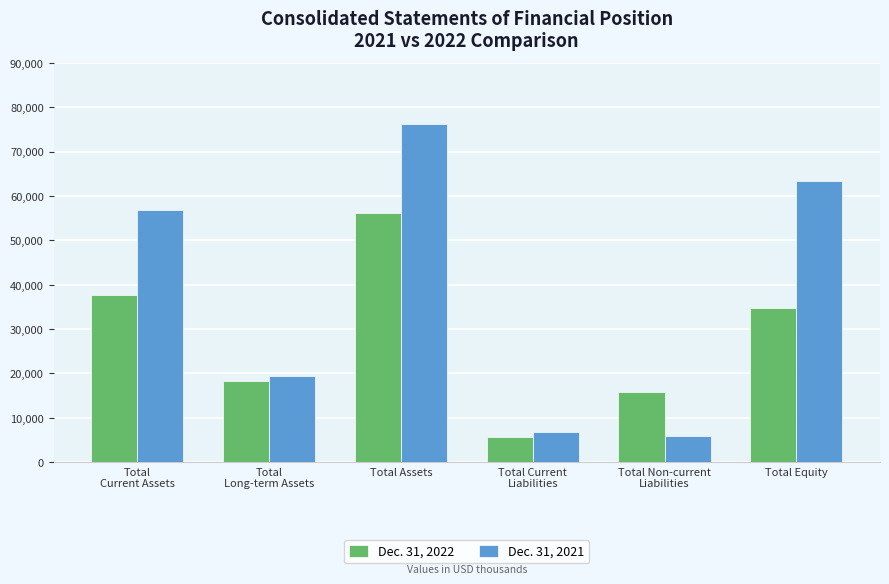

The value of Dec. 31, 2021 at Total Equity is 63420. True or false?

True